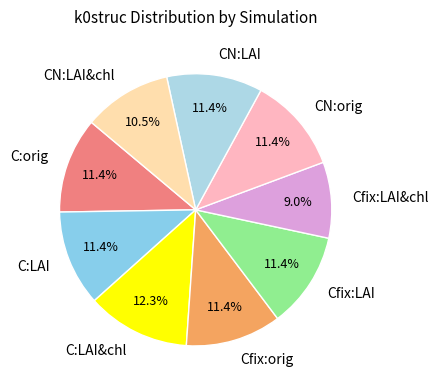

How many segments does this pie chart have?

9